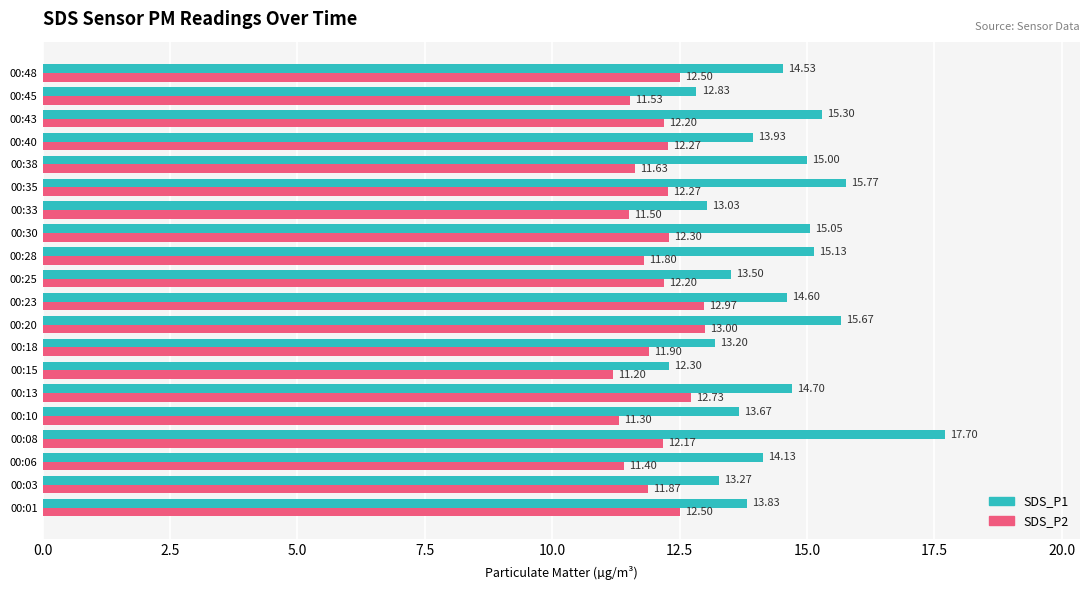

Rank the series at 00:15 from lowest to highest value.

SDS_P2, SDS_P1